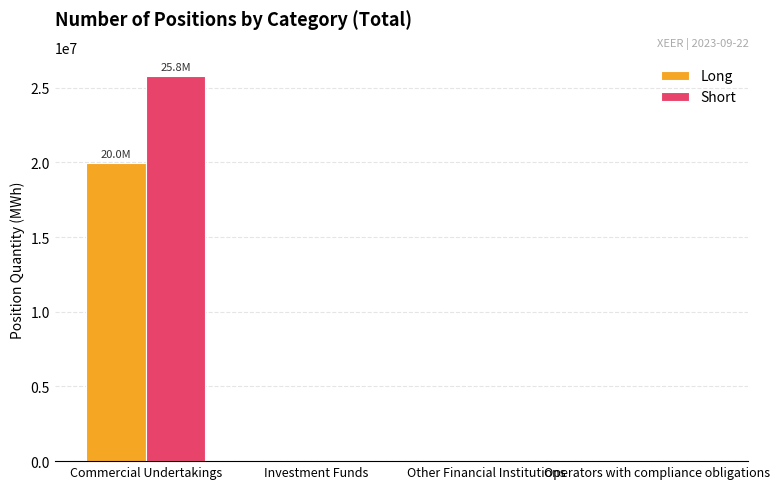

How many data points does each series have?

4